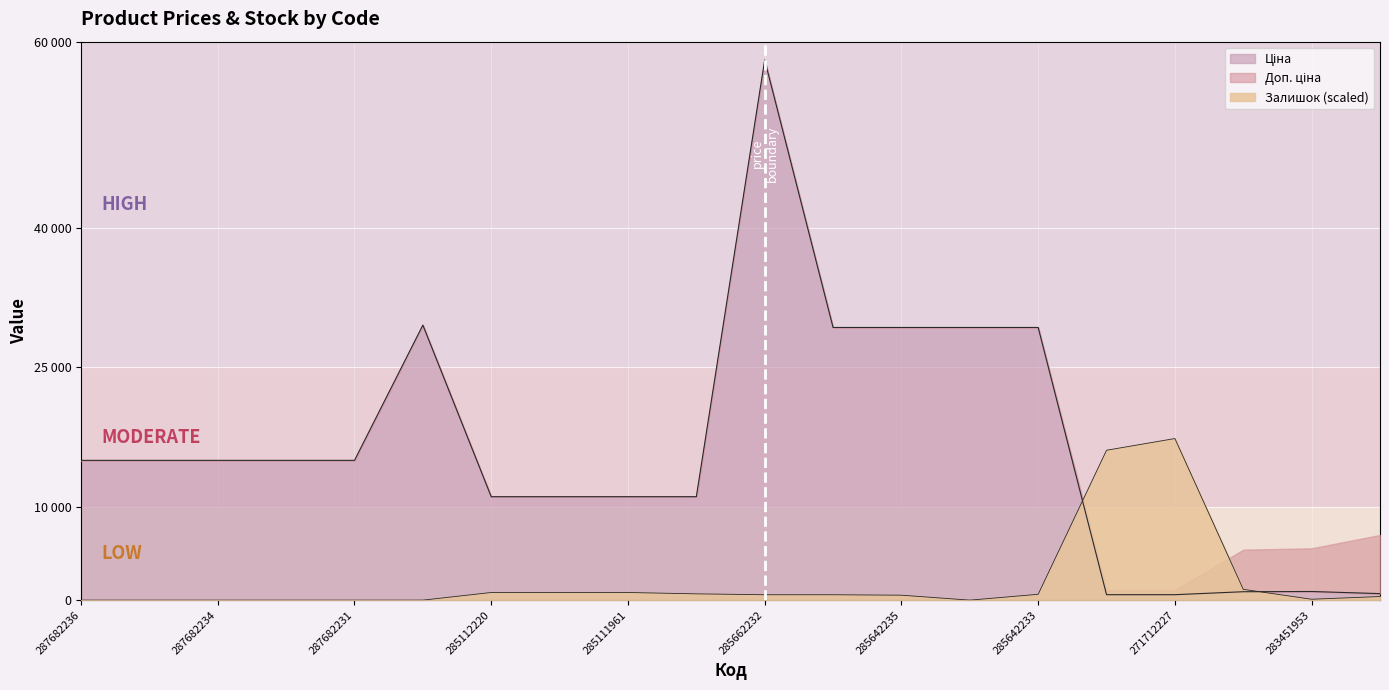

Reading right to left, extract all data points from this chart.

Ціна: 283391953=700.4	283451953=928.3	283481953=904.3	271712227=586.0	271712228=586.0	285642233=29294.9	285642234=29294.9	285642235=29294.9	285642236=29294.9	285662232=58037.0	285111912=11113.6	285111961=11113.6	285112217=11113.6	285112220=11113.6	287702232=29548.9	287682231=15019.2	287682233=15019.2	287682234=15019.2	287682235=15019.2	287682236=15019.2
Залишок: 283391953=386.9	283451953=96.7	283481953=1160.7	271712227=17362.7	271712228=16105.3	285642233=628.7	285642234=0.0	285642235=532.0	285642236=580.4	285662232=580.4	285111912=677.1	285111961=822.2	285112217=822.2	285112220=822.2	287702232=0.0	287682231=0.0	287682233=0.0	287682234=0.0	287682235=0.0	287682236=0.0